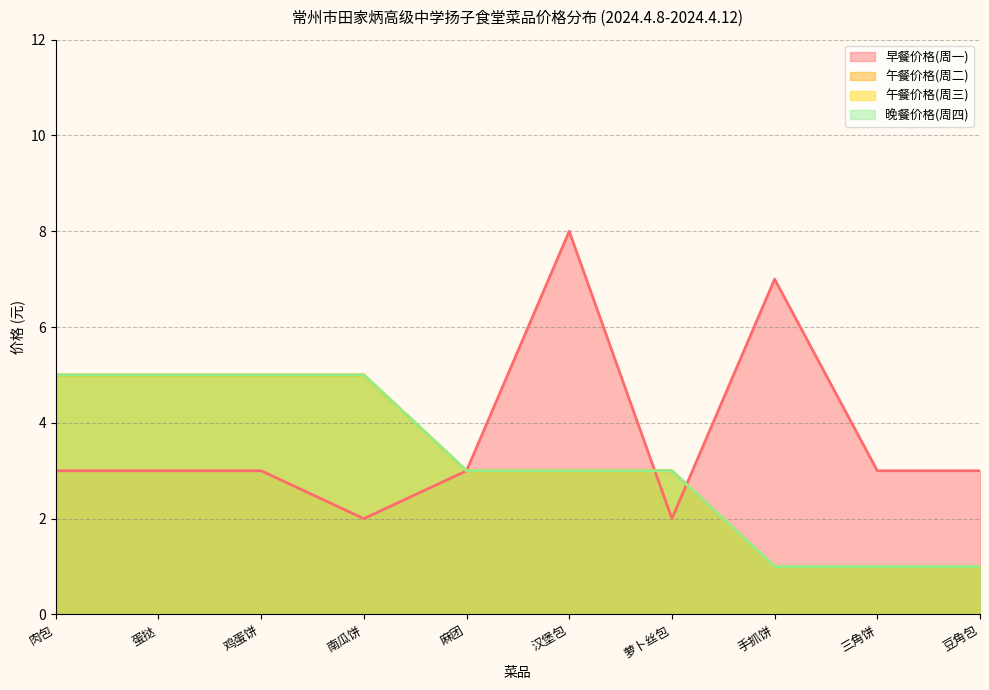

What is the average value of the 早餐价格(周一) series?

4